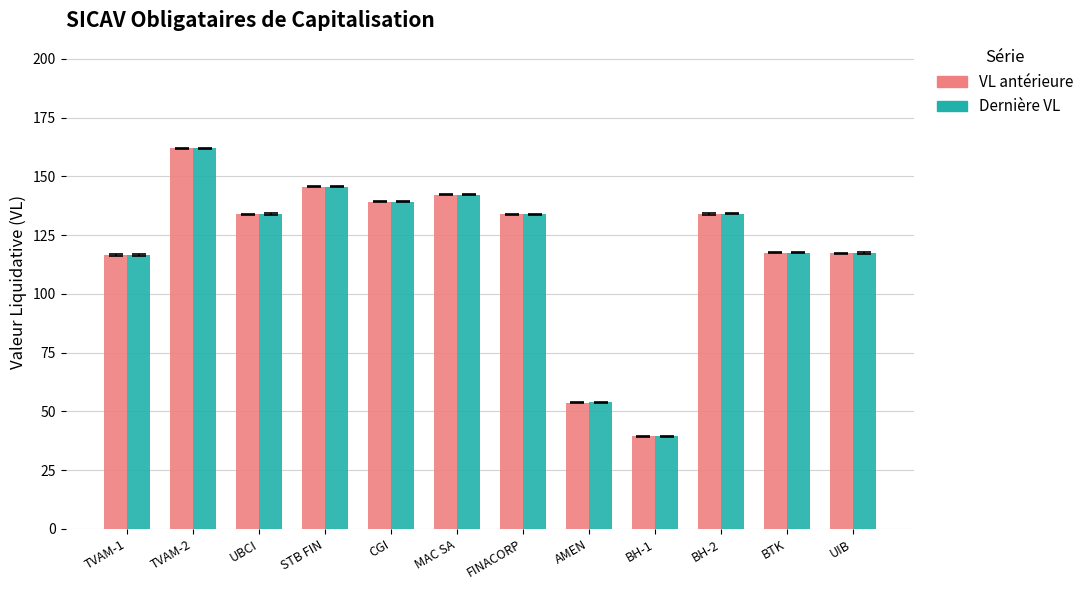

What is the label of the 8th bar from the left?

AMEN